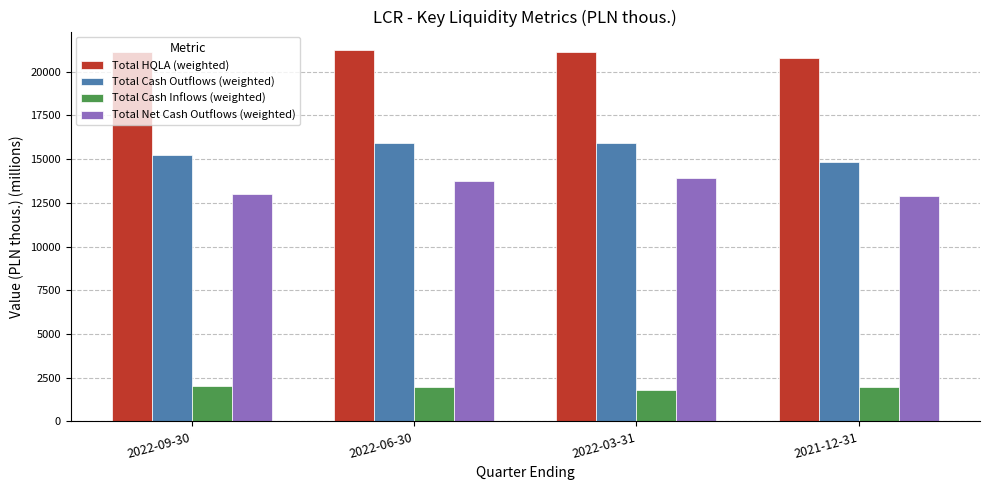

At how many categories does at least one series exceed 14682?

4